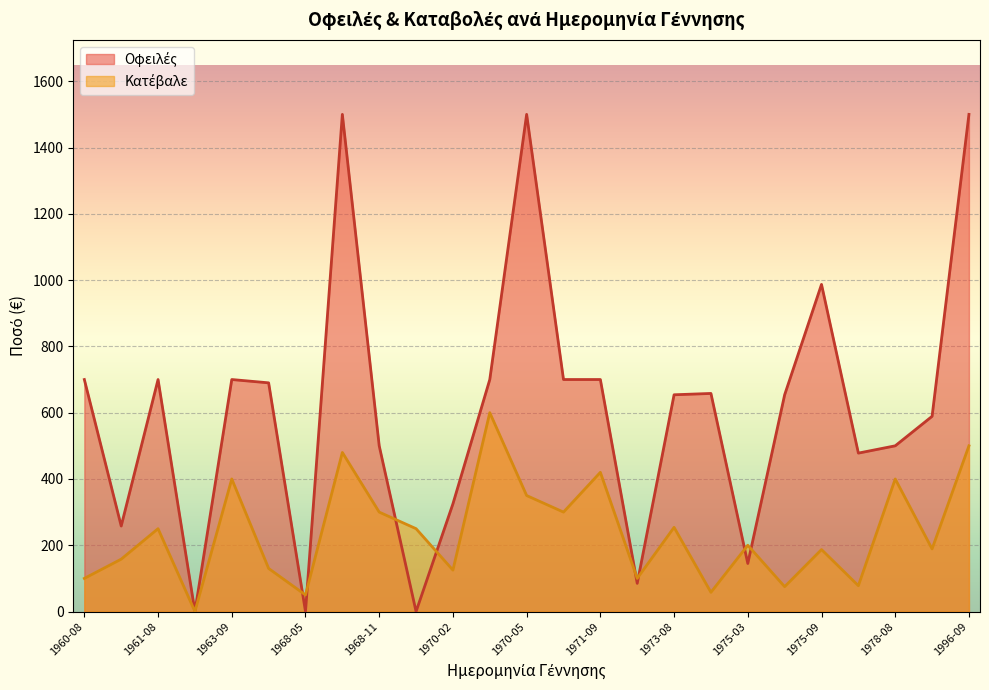

What is the sum of all Οφειλές values?

15223